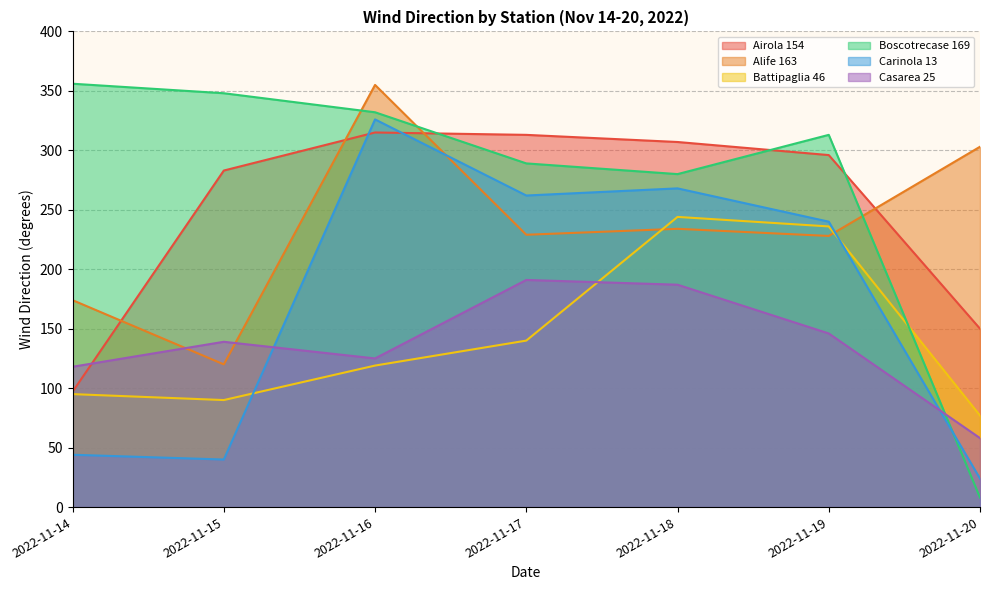

Does the chart display data point markers on the line(s)?

No